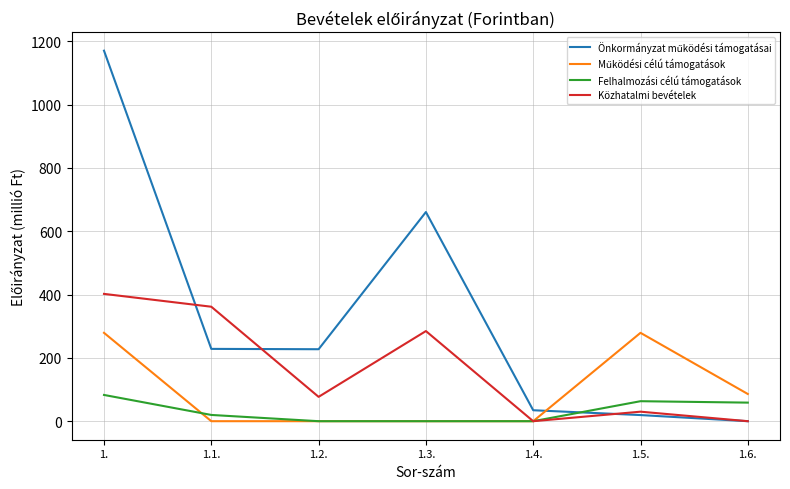

In Közhatalmi bevételek, how many points are lower than both neighbors (excluding endpoints)?

2